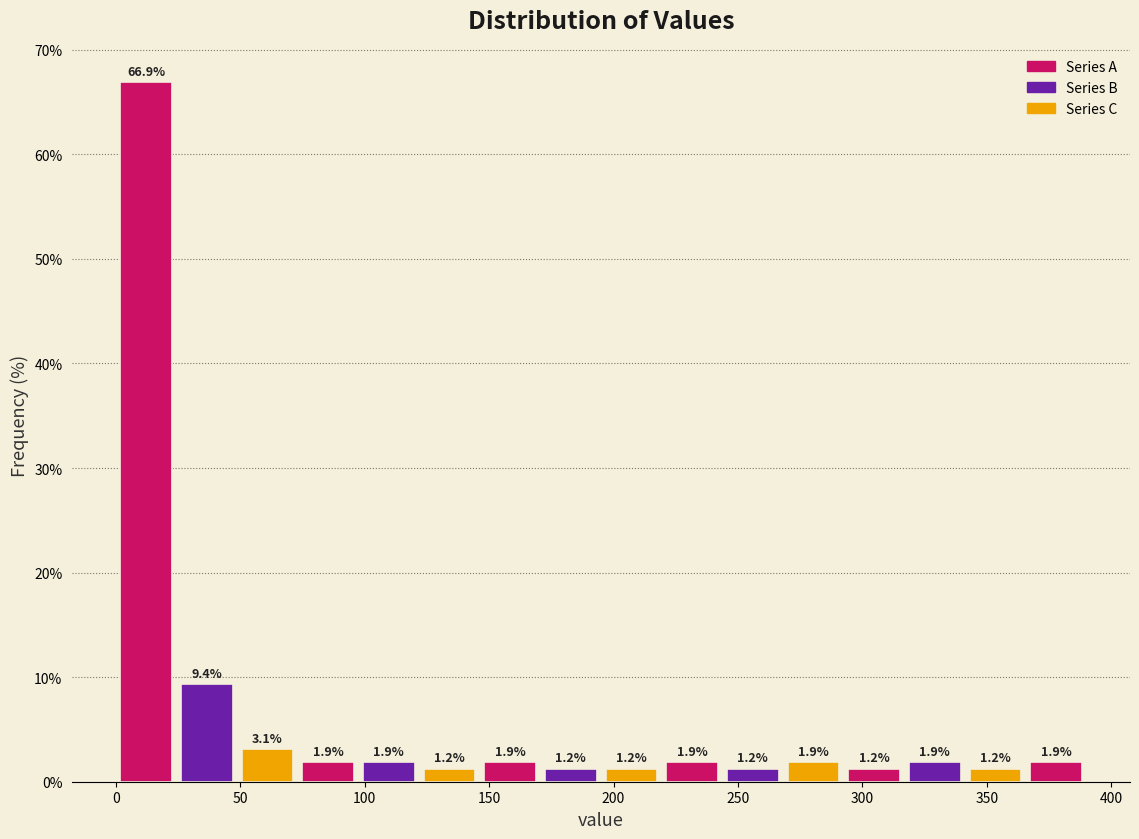

Reading left to right, list every bar in this chart as the range it spans on the x-axis followed by its height. The bar edges are not printed on the chart, so give them approximately, as read against the axis.

0 to 25: 66.9
25 to 50: 9.4
50 to 75: 3.1
75 to 100: 1.9
100 to 120: 1.9
120 to 145: 1.2
145 to 170: 1.9
170 to 195: 1.2
195 to 220: 1.2
220 to 245: 1.9
245 to 270: 1.2
270 to 295: 1.9
295 to 315: 1.2
315 to 340: 1.9
340 to 365: 1.2
365 to 390: 1.9